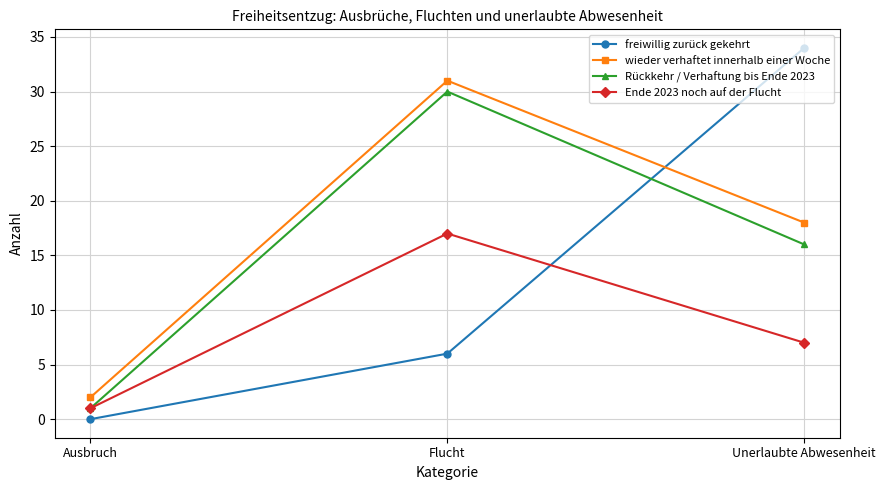

Is it true that wieder verhaftet innerhalb einer Woche equals 18 at Unerlaubte Abwesenheit?

True